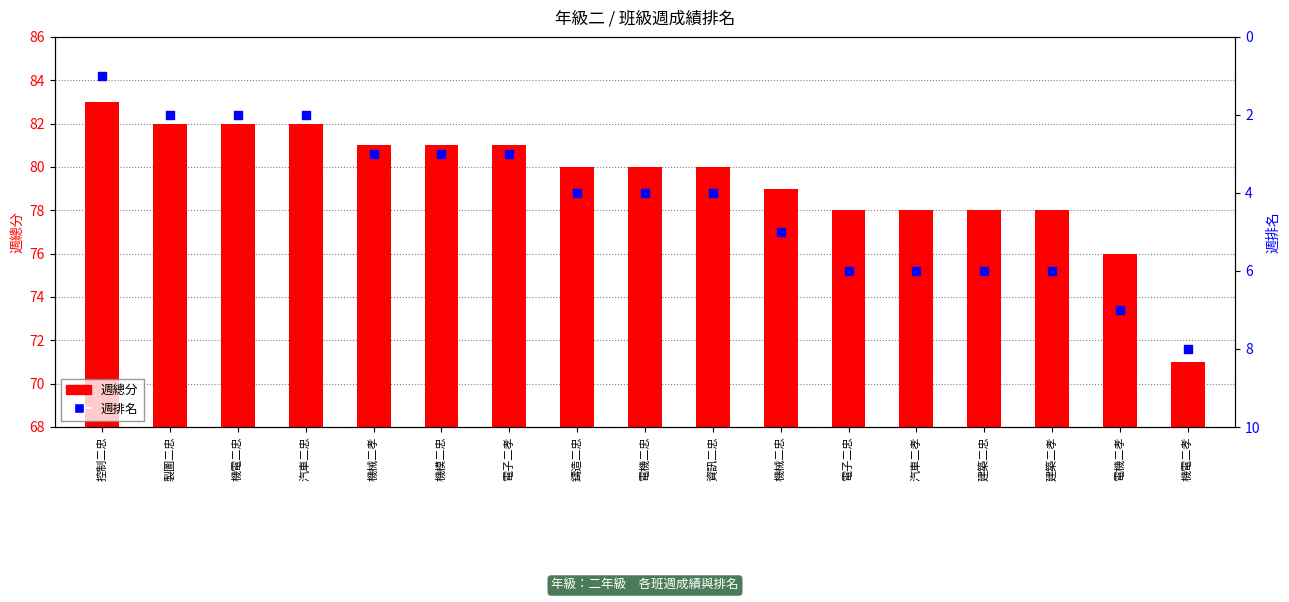

Is the value of 週總分 at 機械二孝 greater than the value of 週排名 at 機電二孝?

Yes